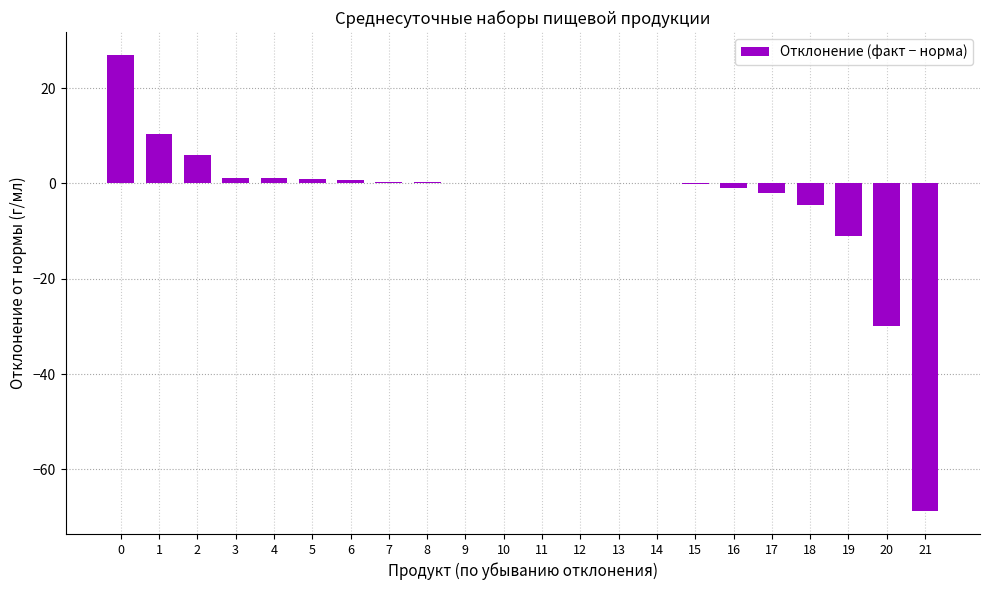

What is the greatest value displayed?

27.0